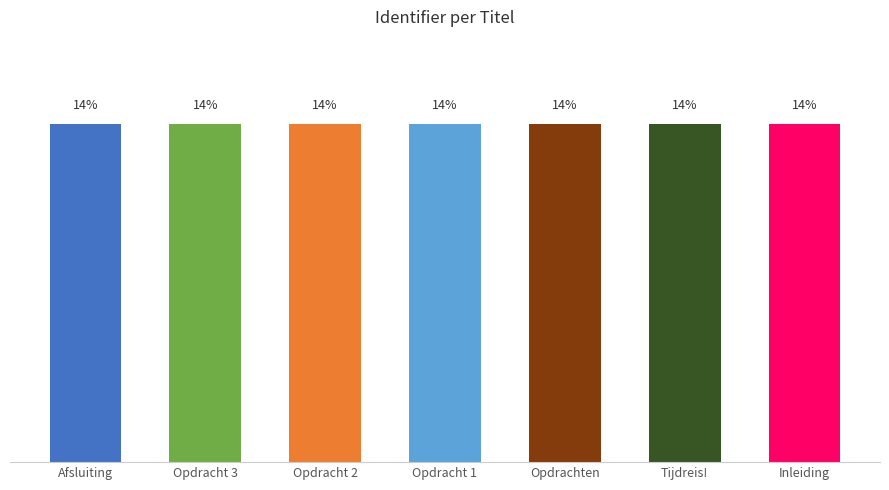

What is the greatest value displayed?

14.3